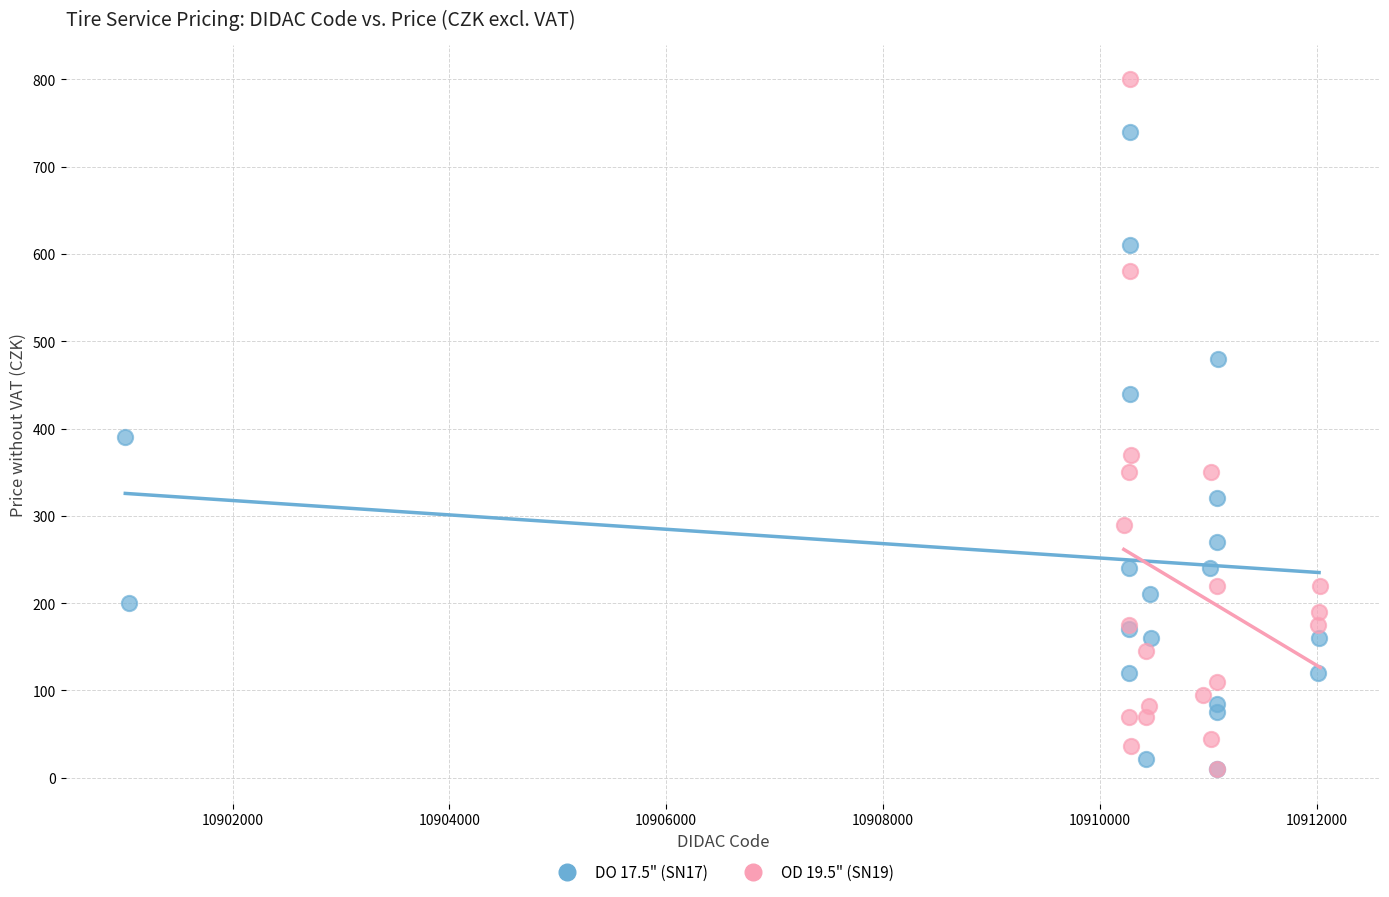

Which series contains the highest Y value?

OD 19.5" (SN19)